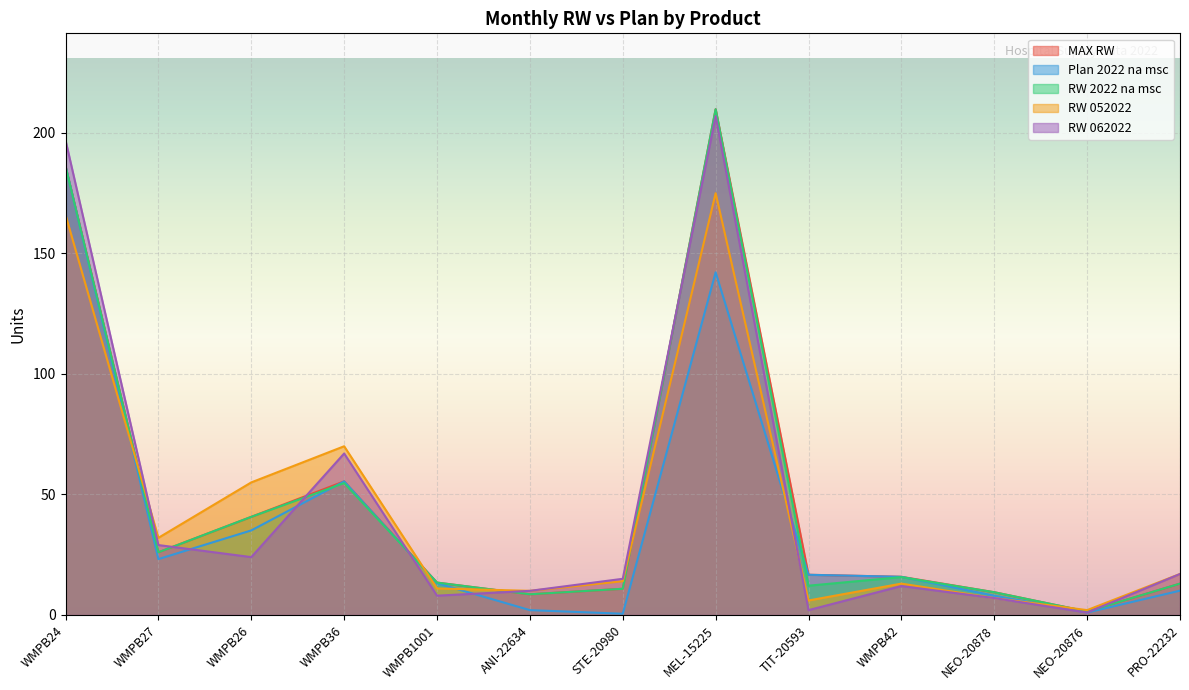

Does the chart display data point markers on the line(s)?

No